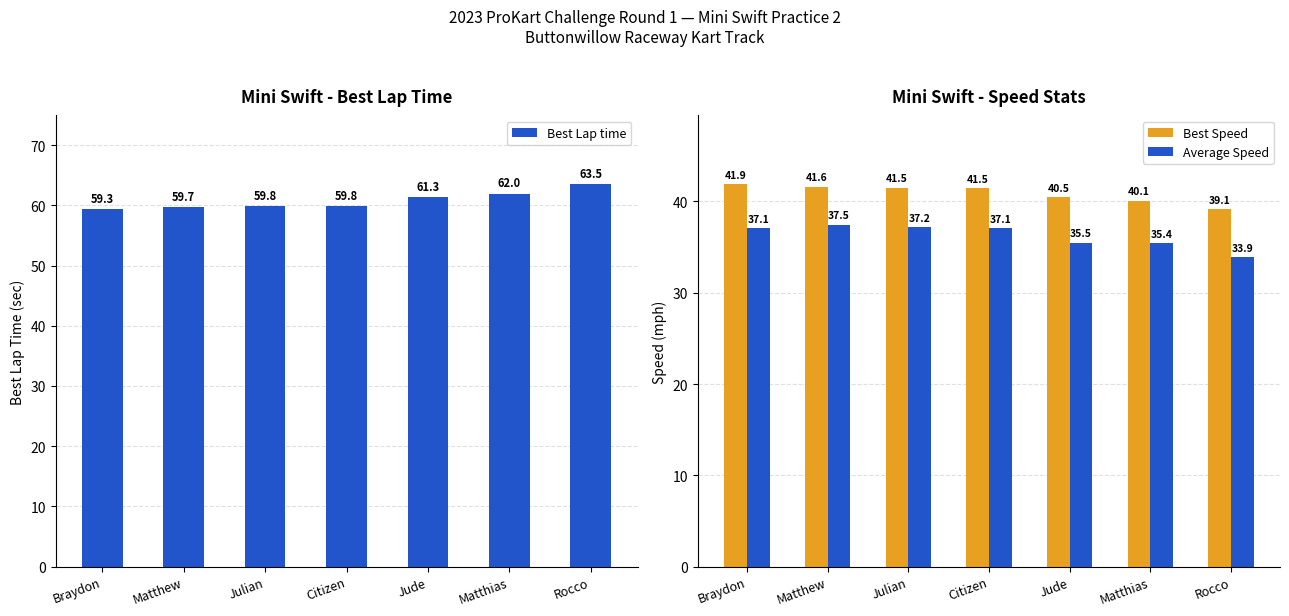

At which category is the sum across all series the highest?

Matthew